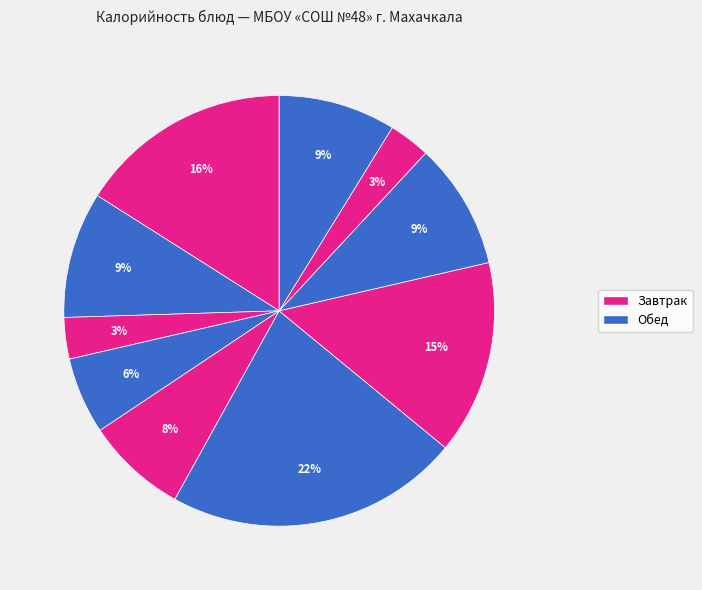

How many segments does this pie chart have?

10